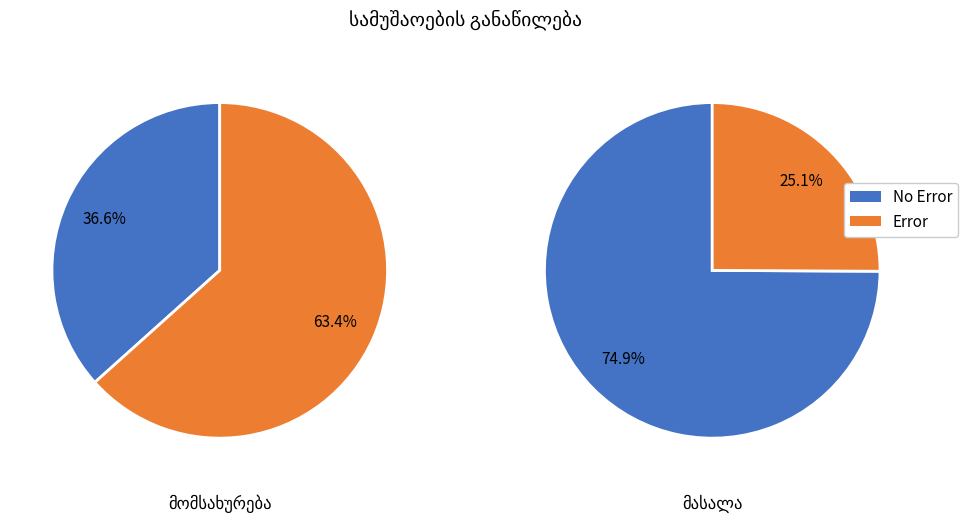

Does 4 represent more than half of the total?

Yes